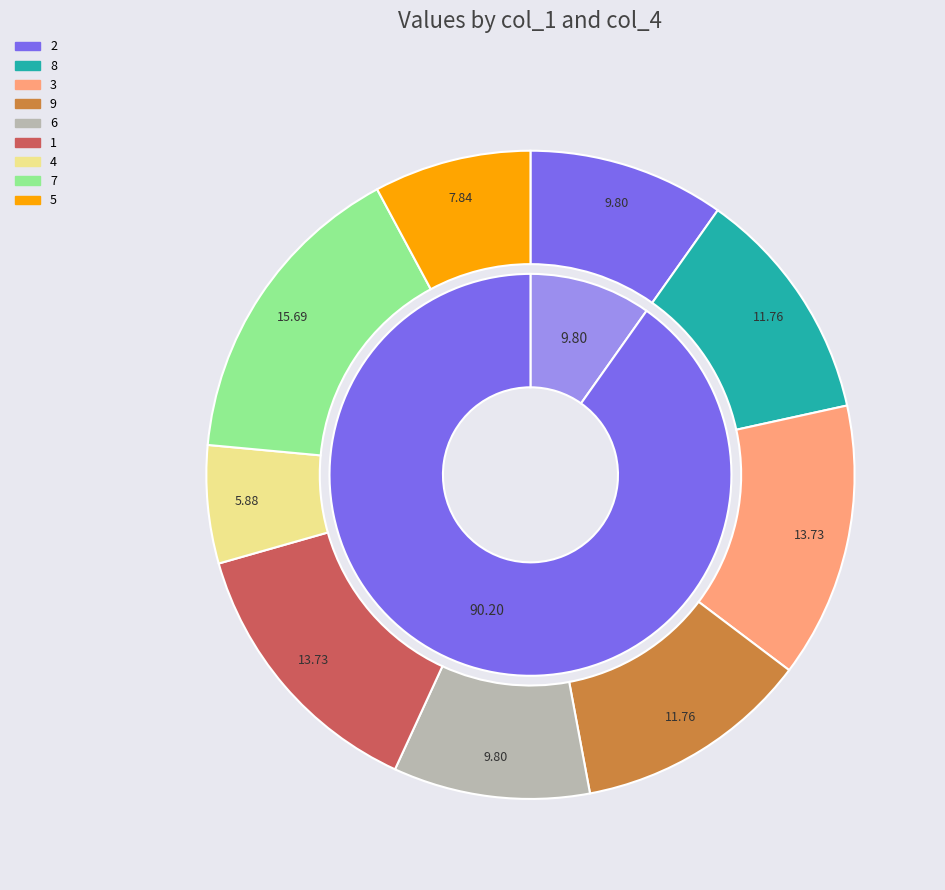

Is it true that 9 is 12% of the pie?

True